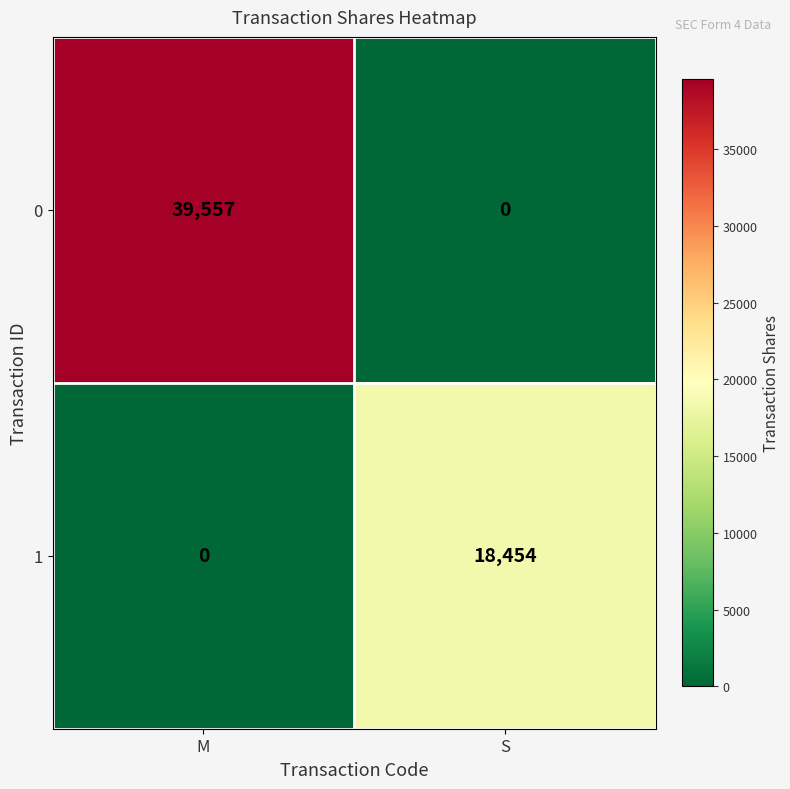

Rank the series by their maximum value, from highest to lowest.

0, 1